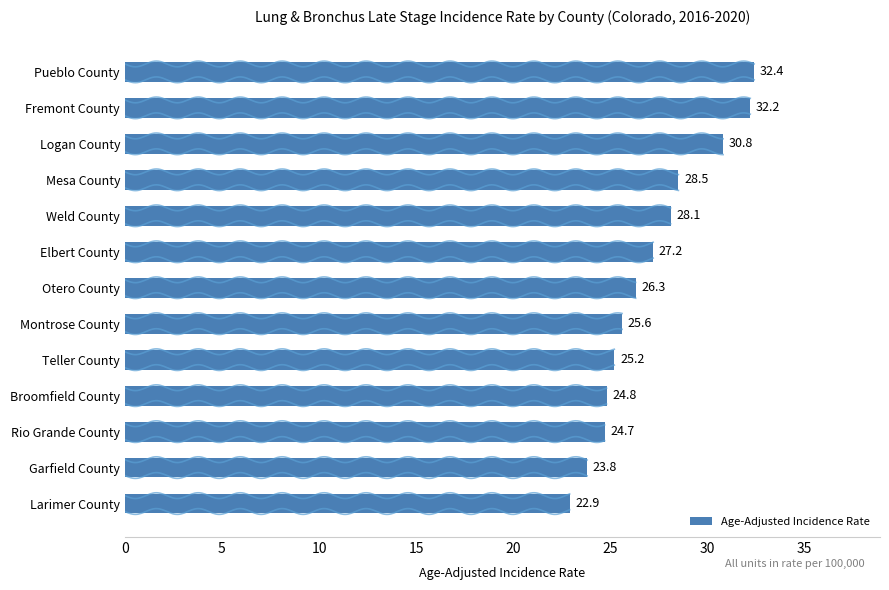

What is the sum of all Age-Adjusted Incidence Rate values?

352.5